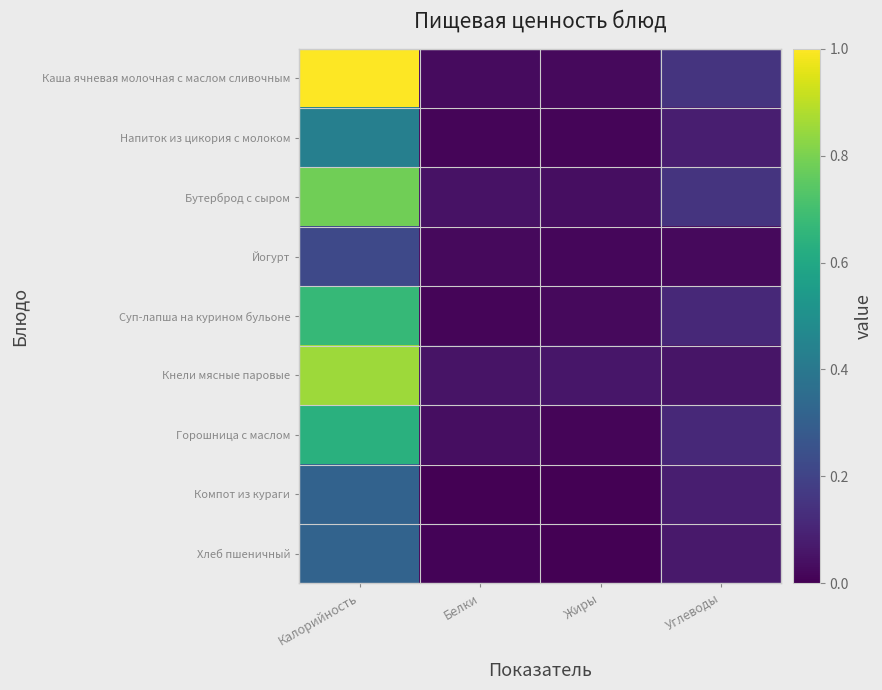

Rank the series at Углеводы from highest to lowest value.

Каша ячневая молочная с маслом сливочным, Бутерброд с сыром, Суп-лапша на курином бульоне, Горошница с маслом, Напиток из цикория с молоком, Компот из кураги, Хлеб пшеничный, Кнели мясные паровые, Йогурт